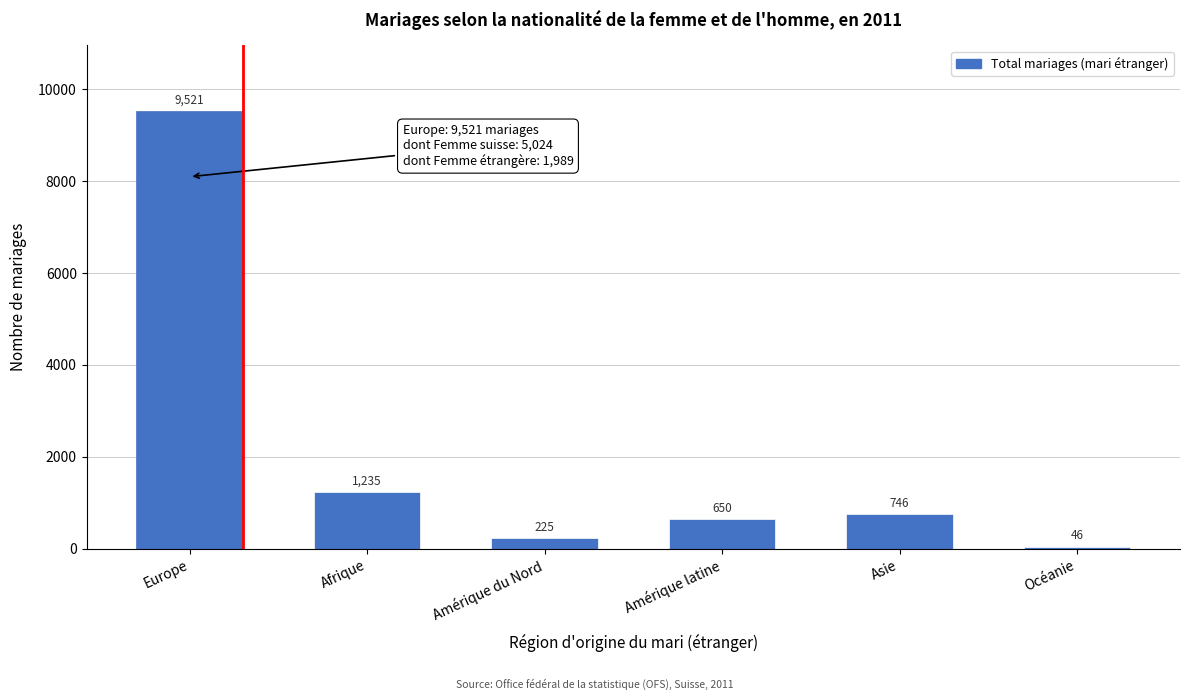

Reading left to right, transcribe all the data shown in this chart.

Europe=9521	Afrique=1235	Amérique du Nord=225	Amérique latine=650	Asie=746	Océanie=46